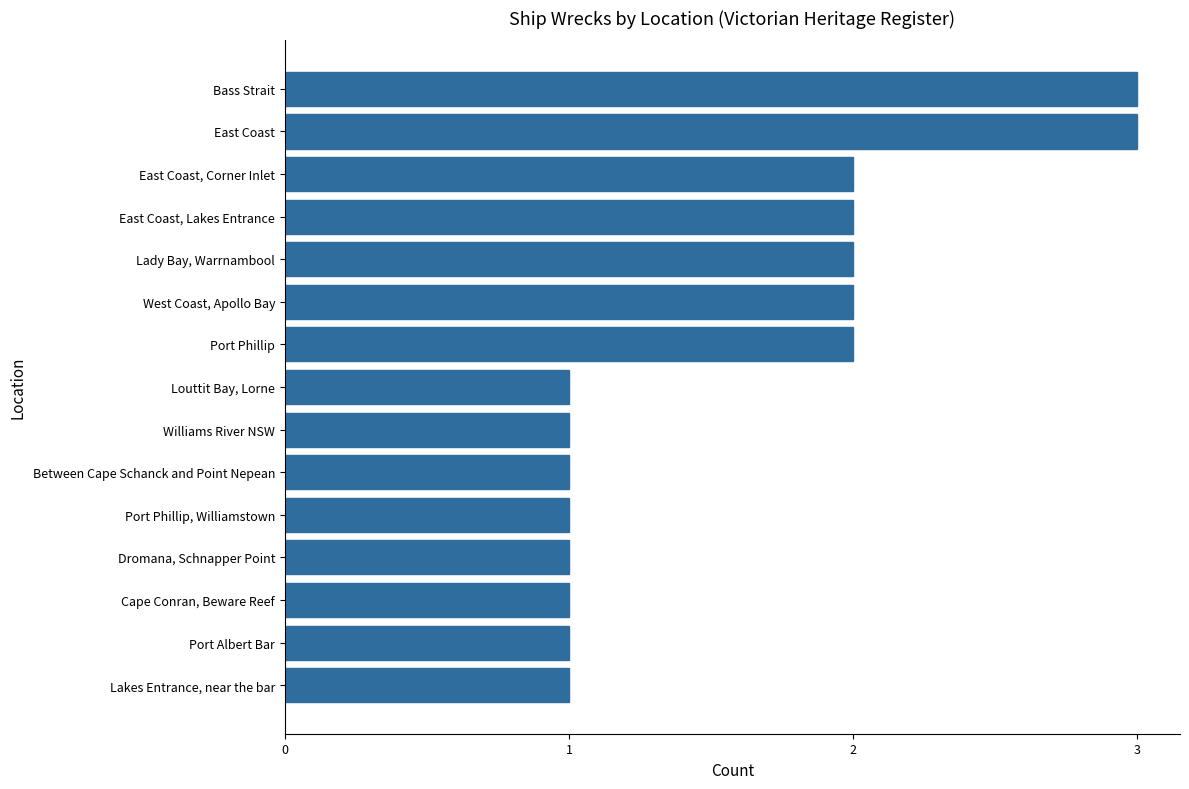

Are the bars horizontal?

Yes